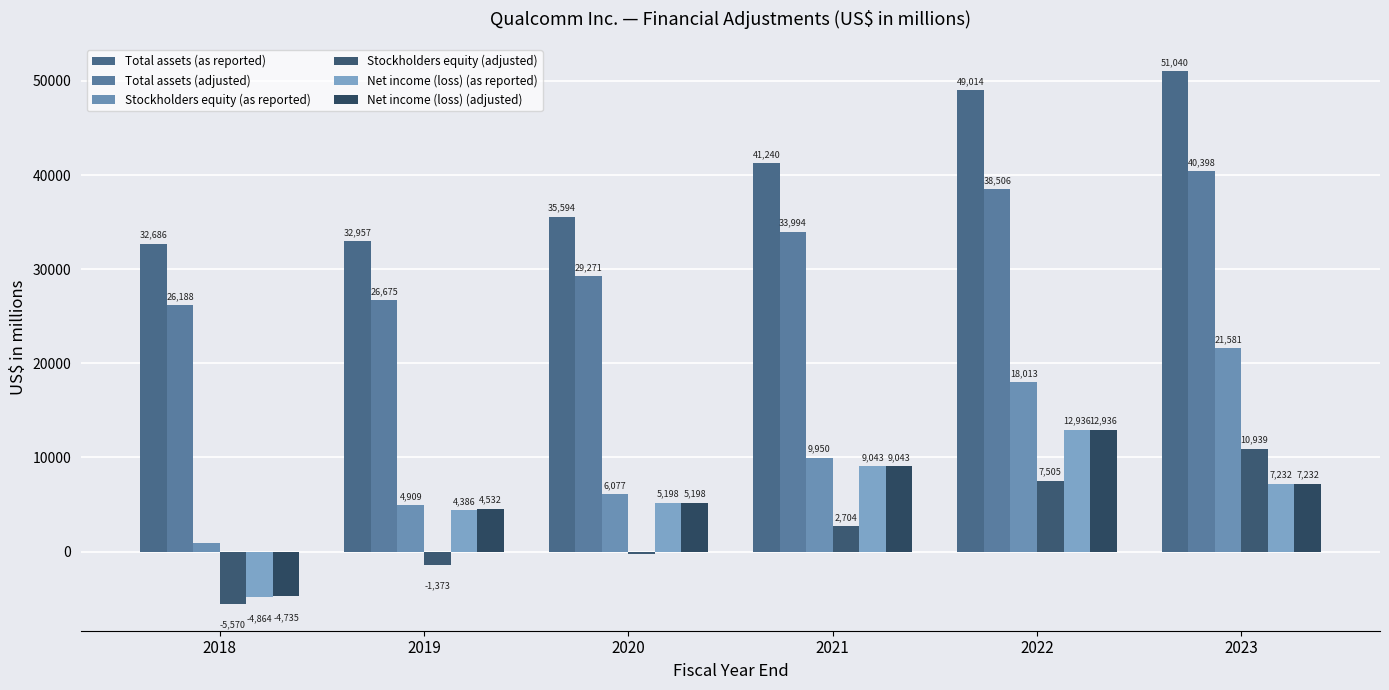

How many distinct data groups are displayed?

6